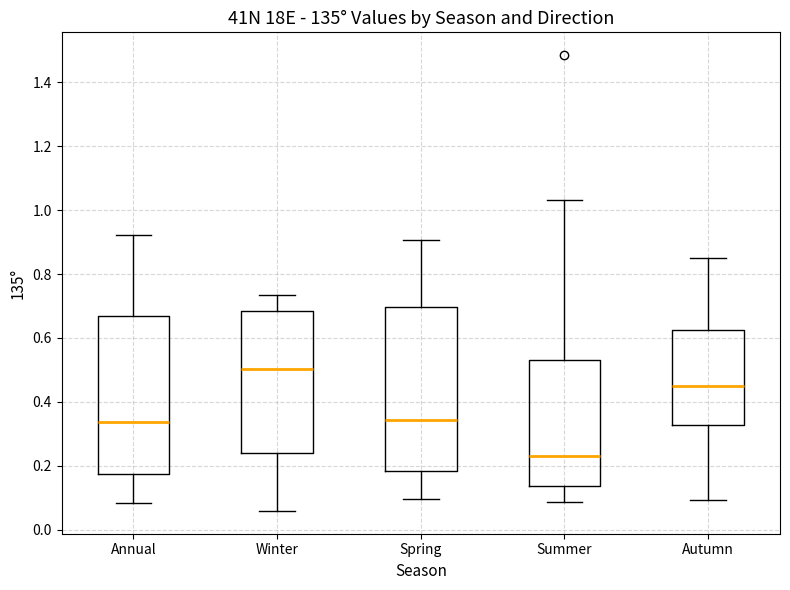

Reading left to right, read every box against the y-axis: the position of its median line, the range the box covers, and the ends of its whiskers. The values are not printed on the chart, so give them approximately, as read against the axis.

Annual: median 0.34, box 0.18 to 0.66, whiskers 0.08 to 0.92
Winter: median 0.50, box 0.24 to 0.68, whiskers 0.06 to 0.74
Spring: median 0.34, box 0.18 to 0.70, whiskers 0.10 to 0.90
Summer: median 0.24, box 0.14 to 0.54, whiskers 0.08 to 1.04
Autumn: median 0.46, box 0.32 to 0.62, whiskers 0.10 to 0.84